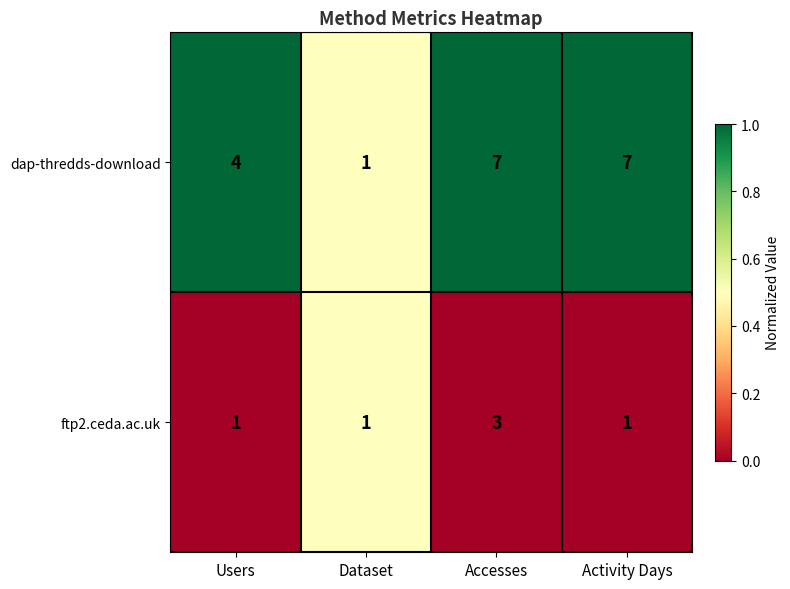

Count the dap-thredds-download values in the range 4 to 7.

3